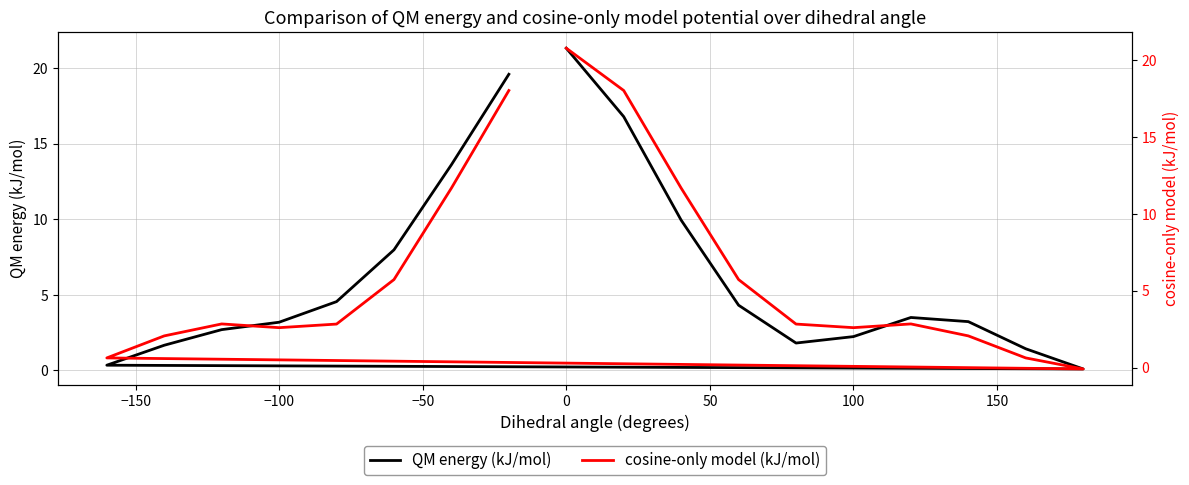

Which series changed the most between −200 and −50?

QM energy (kJ/mol)